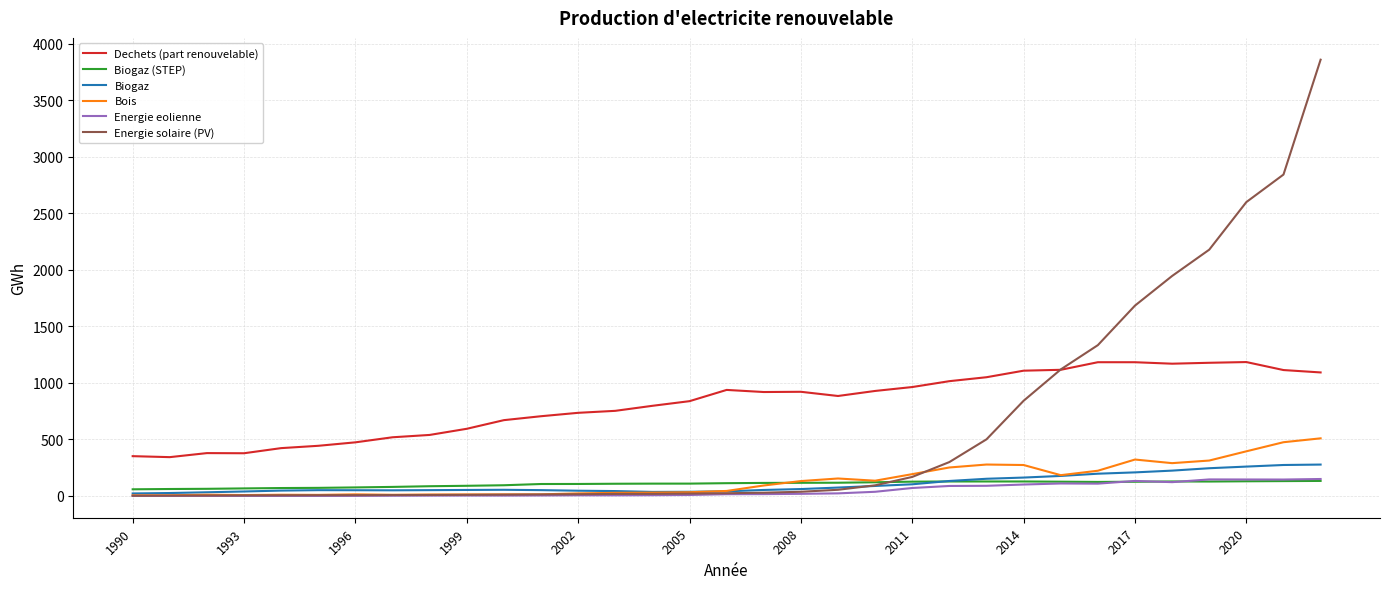

True or false: Biogaz and Dechets (part renouvelable) cross at least once.

False